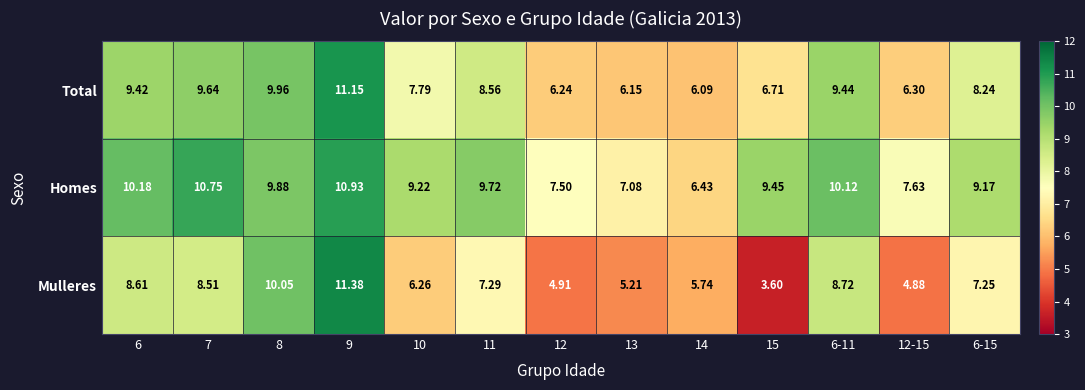

Which series has the largest range (max minus min)?

Mulleres